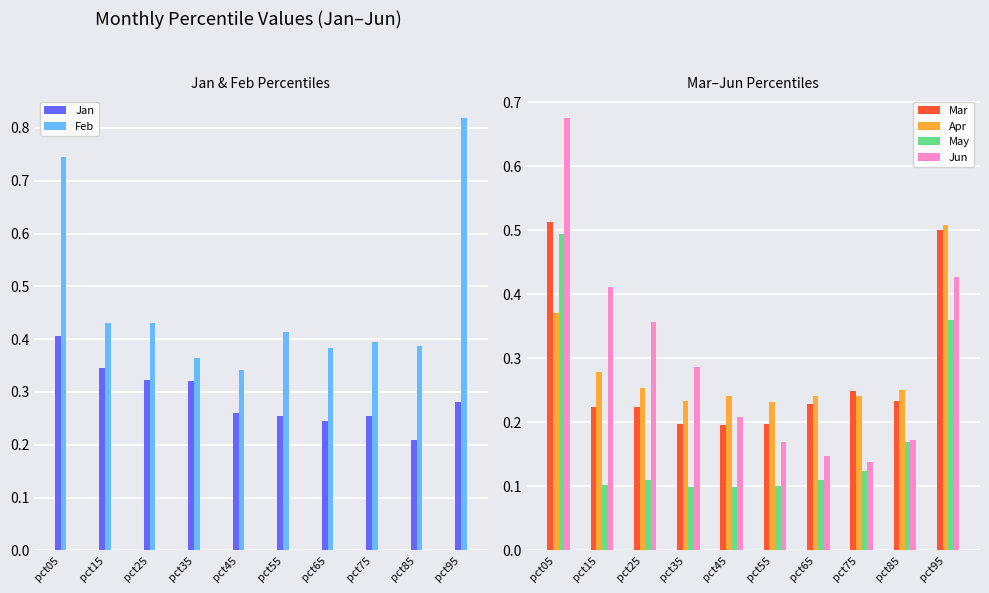

At which label is Jun closest to 0?

pct75